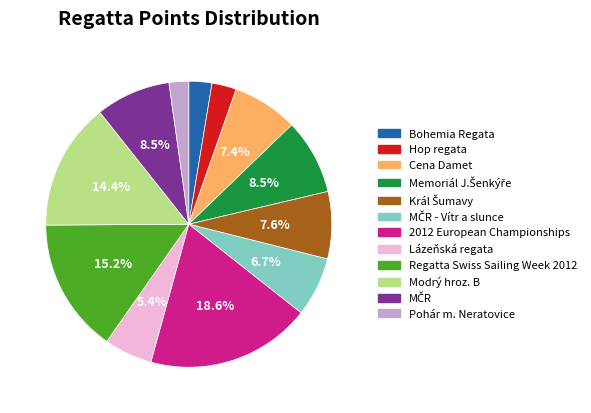

Count the number of slices in the pie.

12